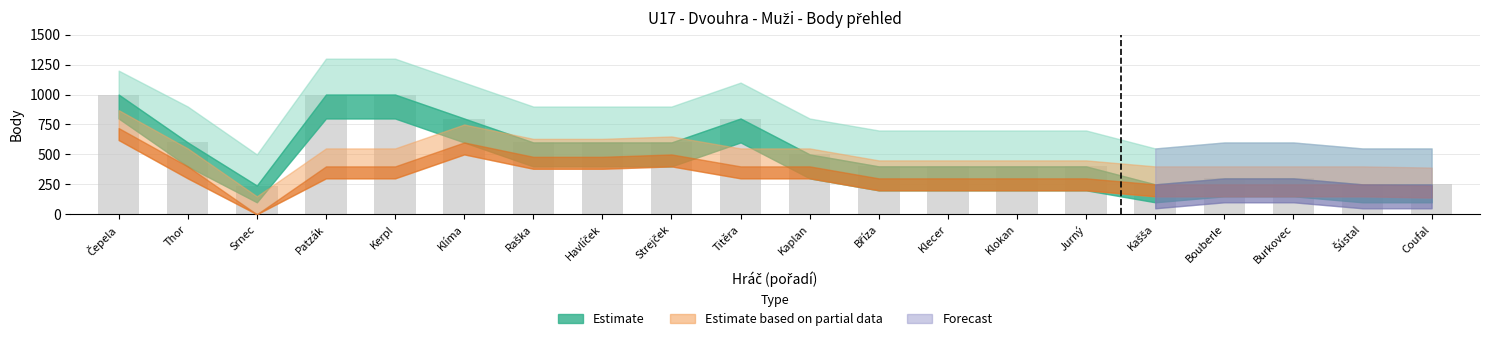

What is the label of the 2nd bar from the left?

Thor